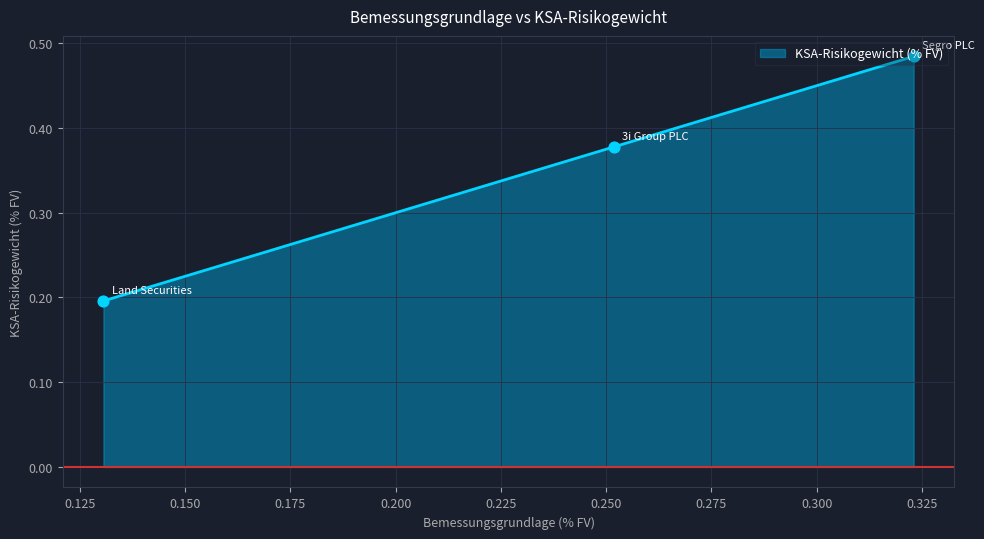

Between Land Securities Group PLC Reg.Shares and 3i Group PLC Reg.Shares, which is larger?

3i Group PLC Reg.Shares